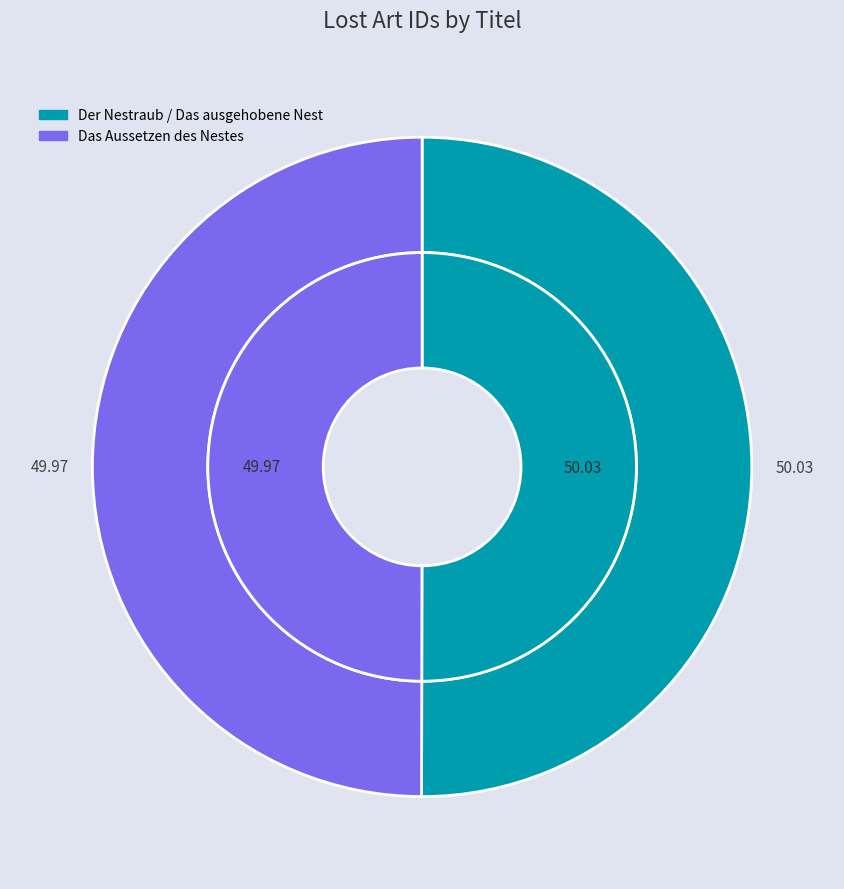

Is it true that Der Nestraub / Das ausgehobene Nest is 43% of the pie?

False